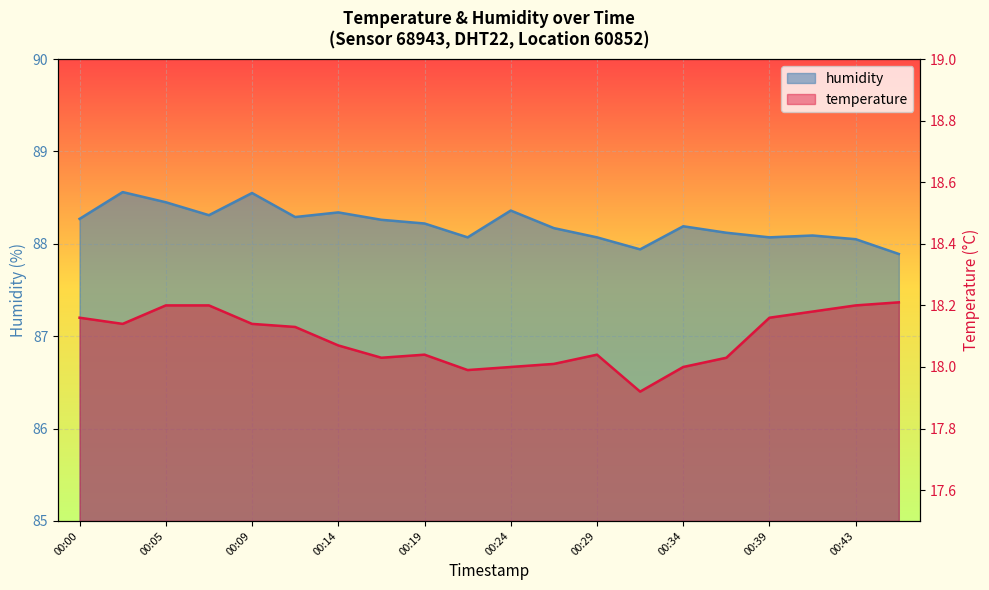

What is the sum of the temperature values at 00:14 and 00:00?

36.2